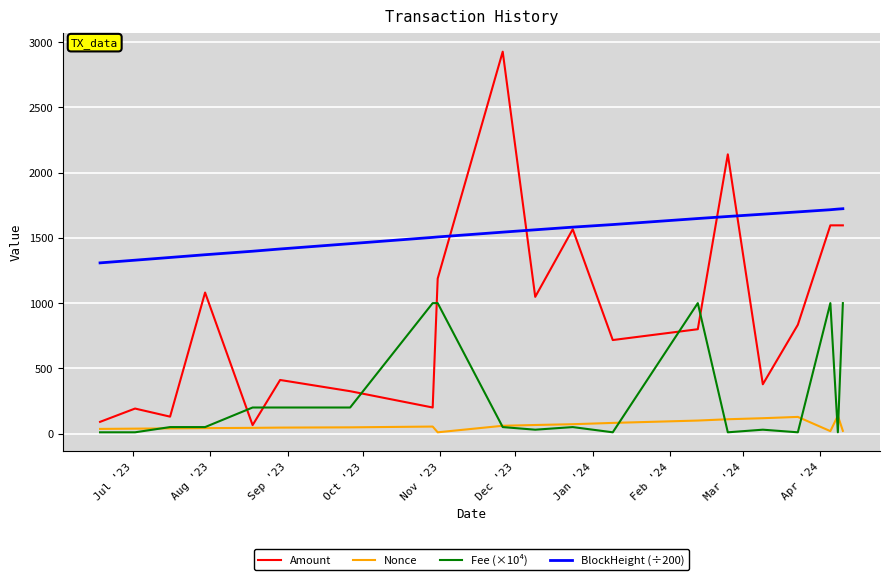

True or false: Fee (×10⁴) and Amount cross at least once.

True